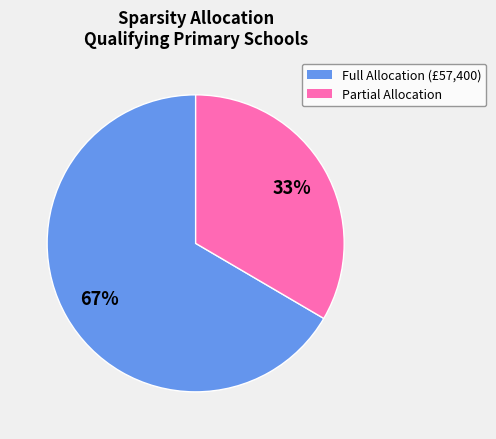

Is there a majority slice in this chart?

Yes